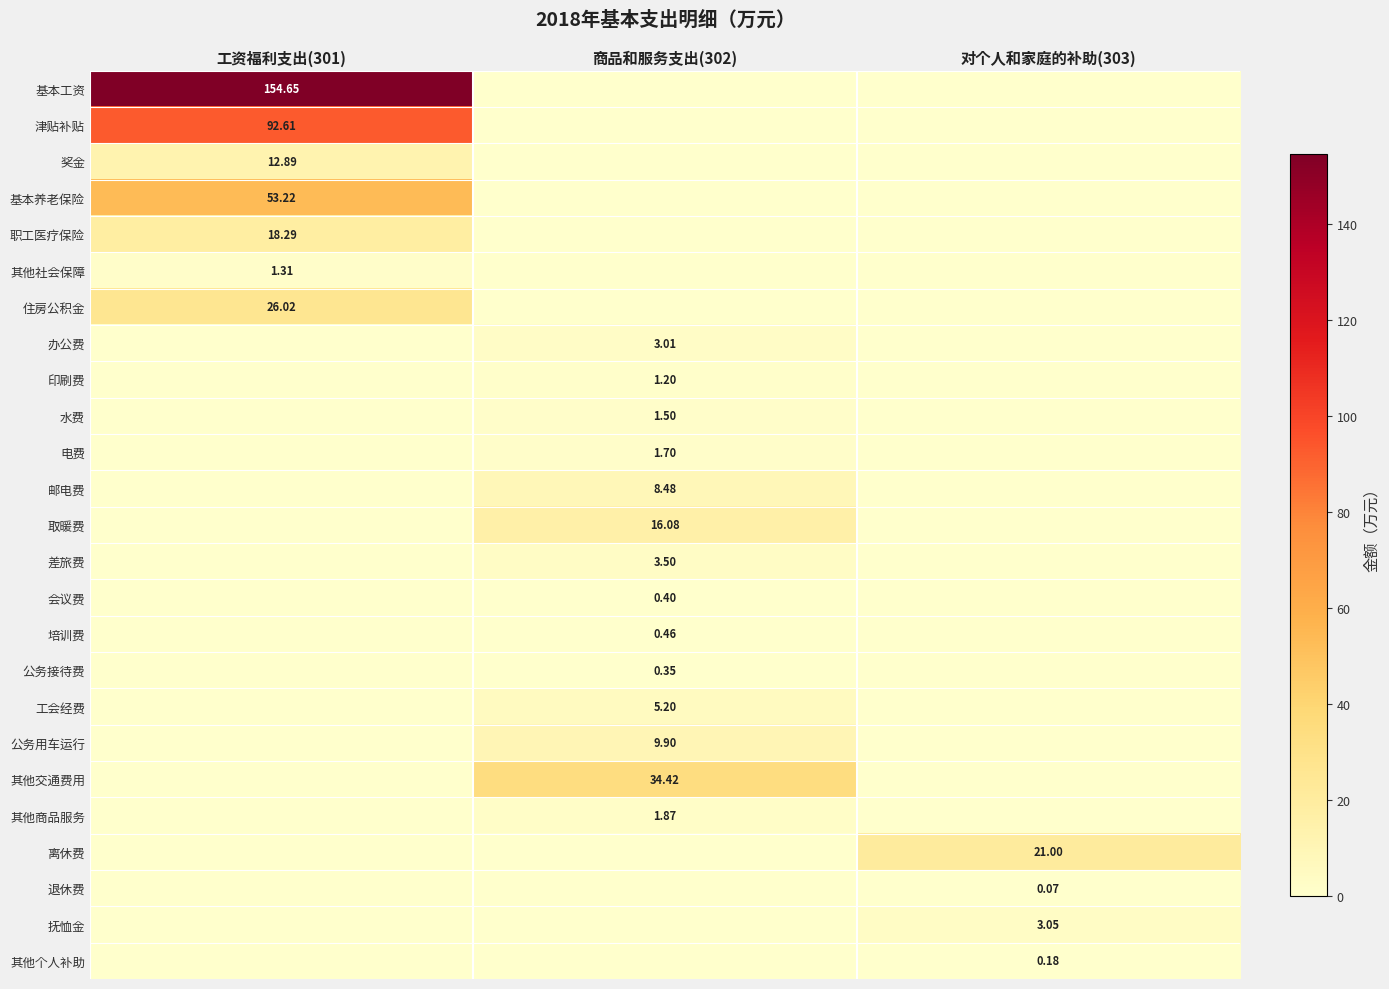

What is the total value across all series at 工资福利支出(301)?

359.0